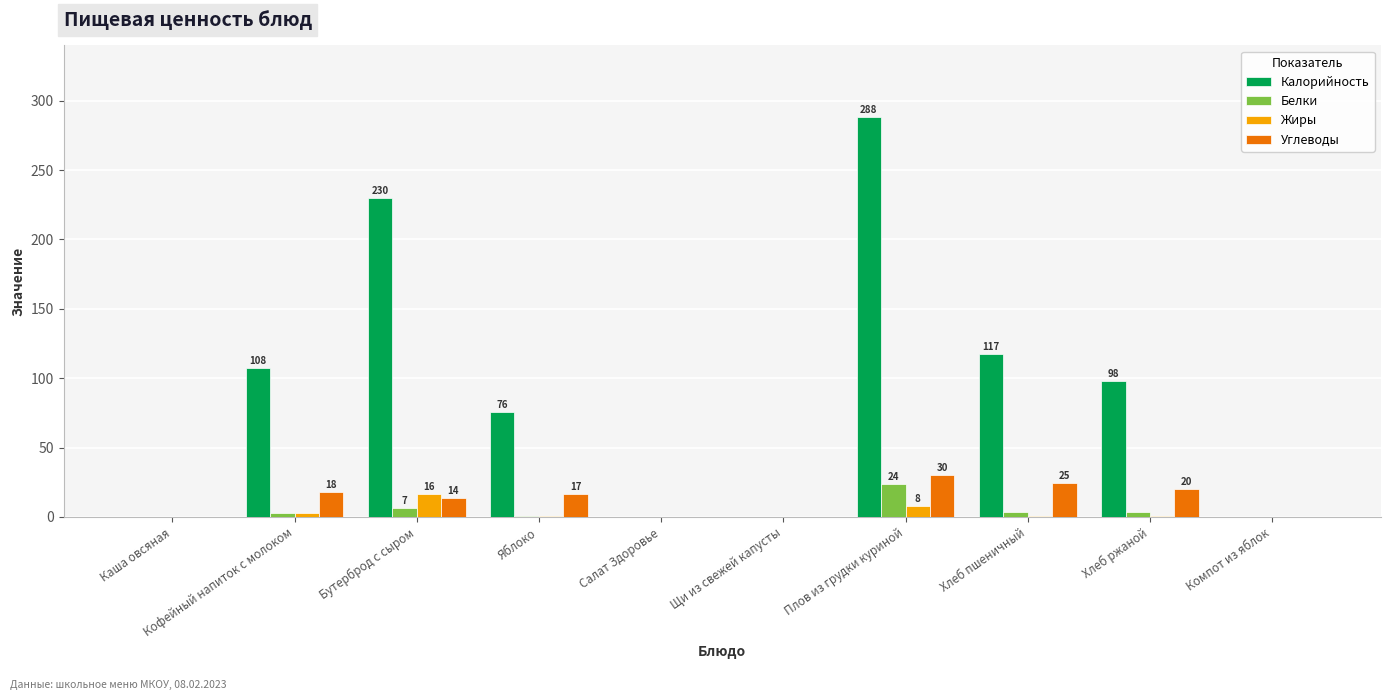

Read the Жиры value at Кофейный напиток с молоком.

2.5